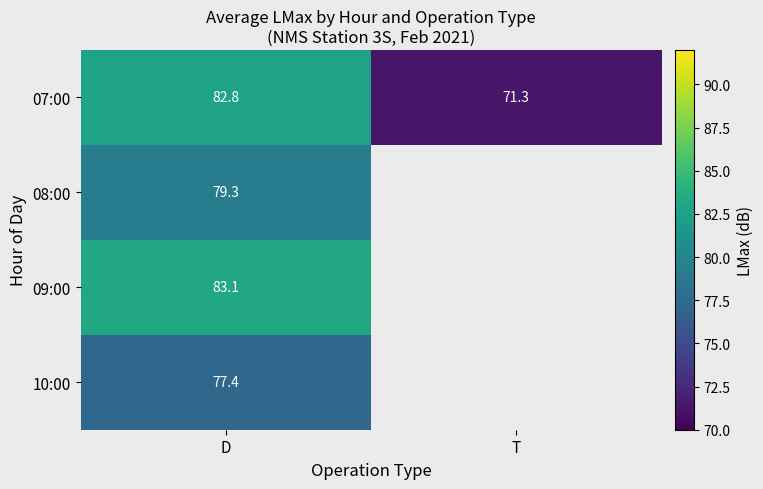

What is the difference between the maximum and minimum values in the 07:00 series?

11.5